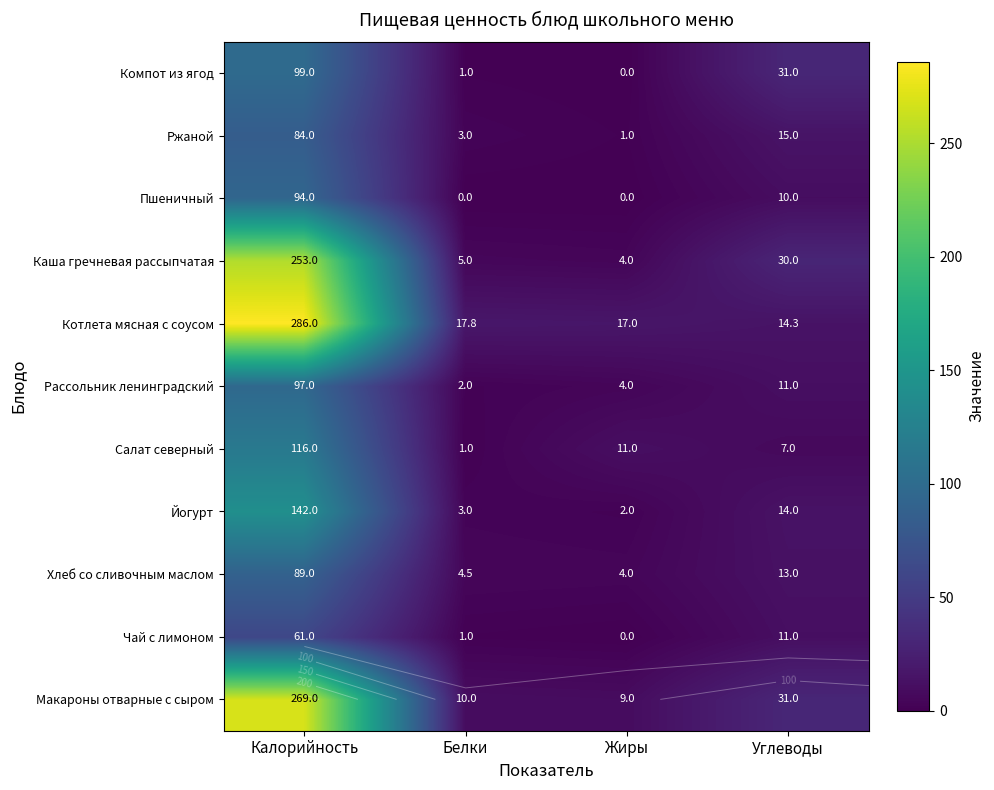

Rank the series by their maximum value, from lowest to highest.

Чай с лимоном, Ржаной, Хлеб со сливочным маслом, Пшеничный, Рассольник ленинградский, Компот из ягод, Салат северный, Йогурт, Каша гречневая рассыпчатая, Макароны отварные с сыром, Котлета мясная с соусом